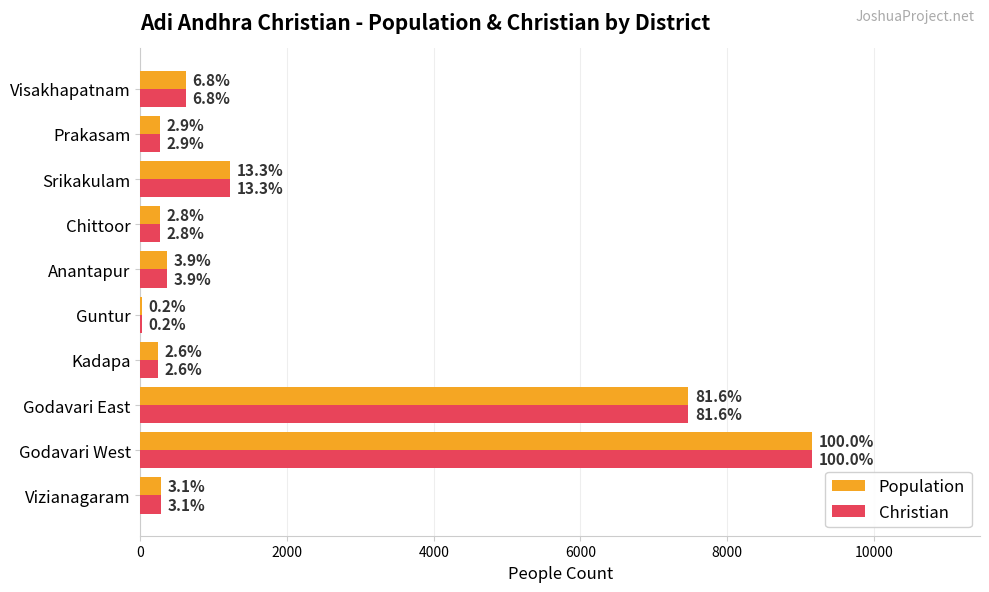

What are all the series names shown in the legend?

Population, Christian